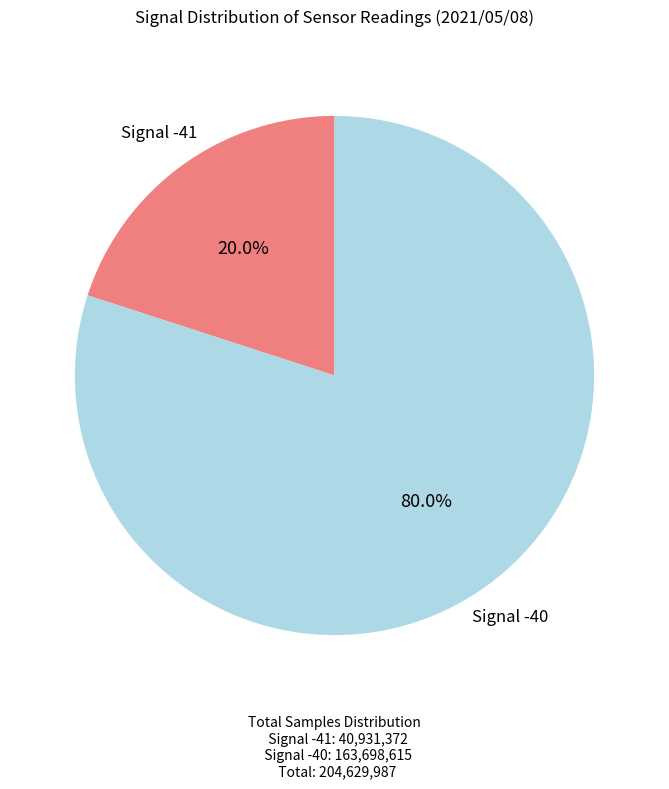

How many slices are in this pie chart?

2